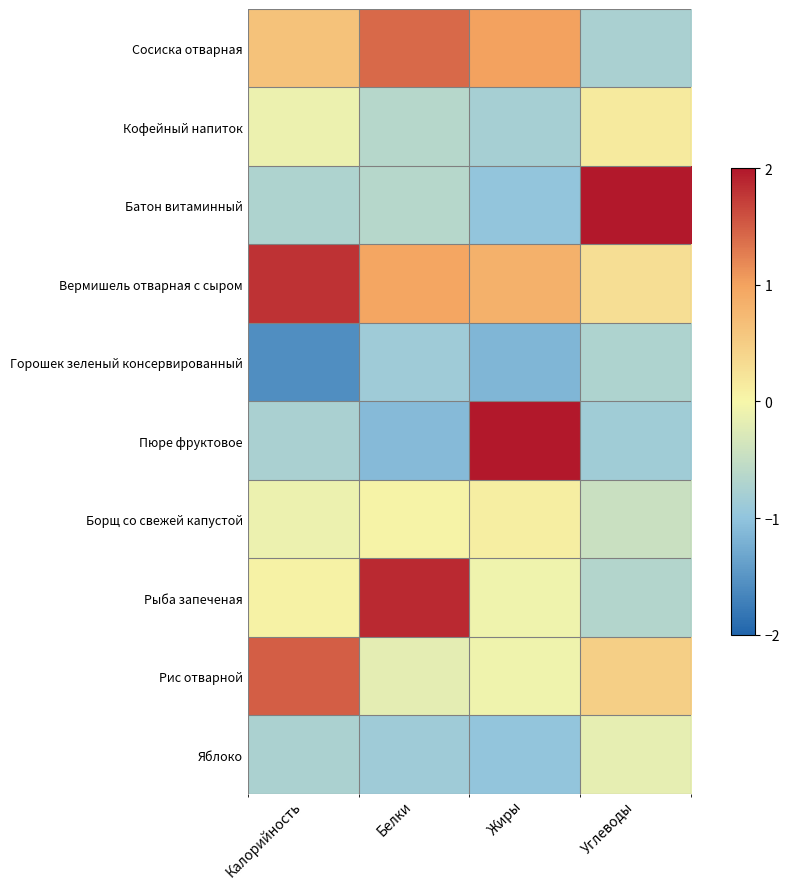

At how many categories does at least one series exceed 0?

4